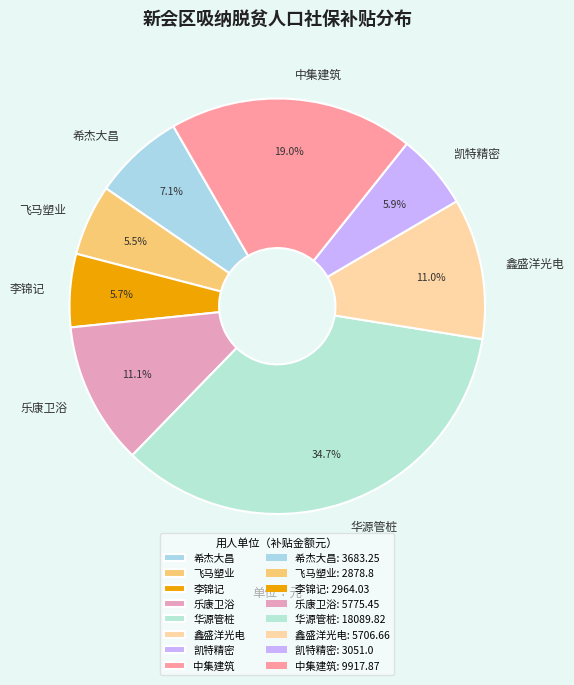

What is the ratio of the value at 华源管桩 to the value at 中集建筑?

1.8